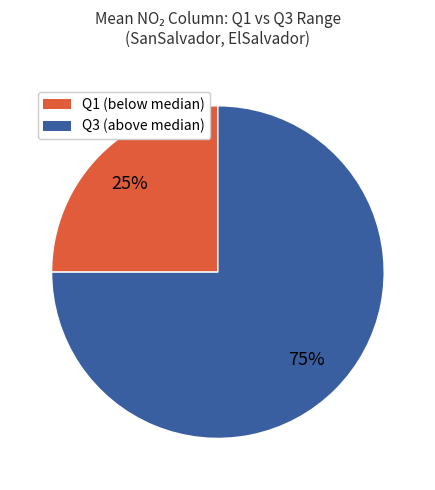

To the nearest percent, what is the average slice percentage?

50%